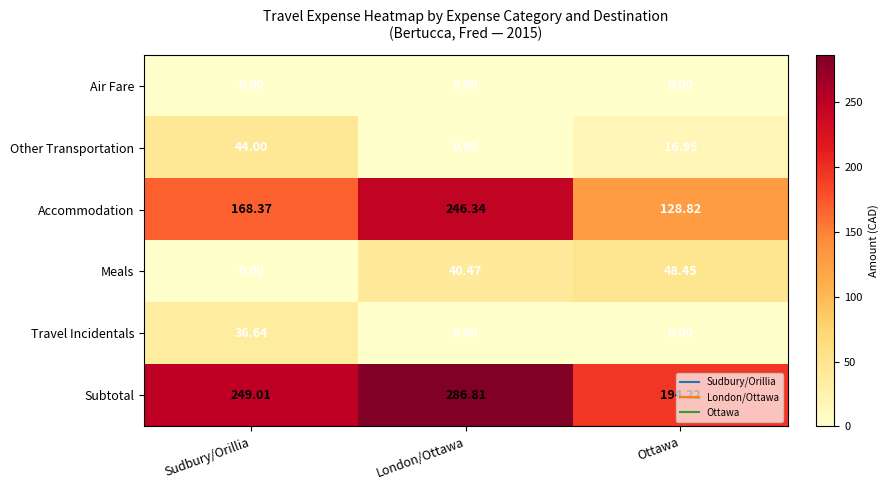

How many data points in Other Transportation are less than 16?

1